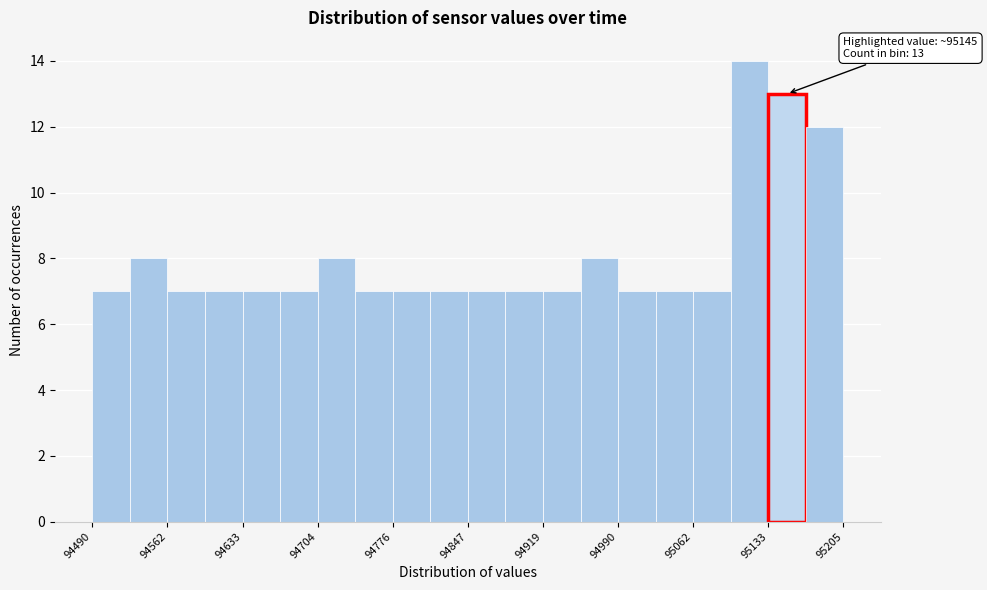

Around what value on the x-axis is the tallest bar? Give the approximate position of its centre, as read against the axis.

95120